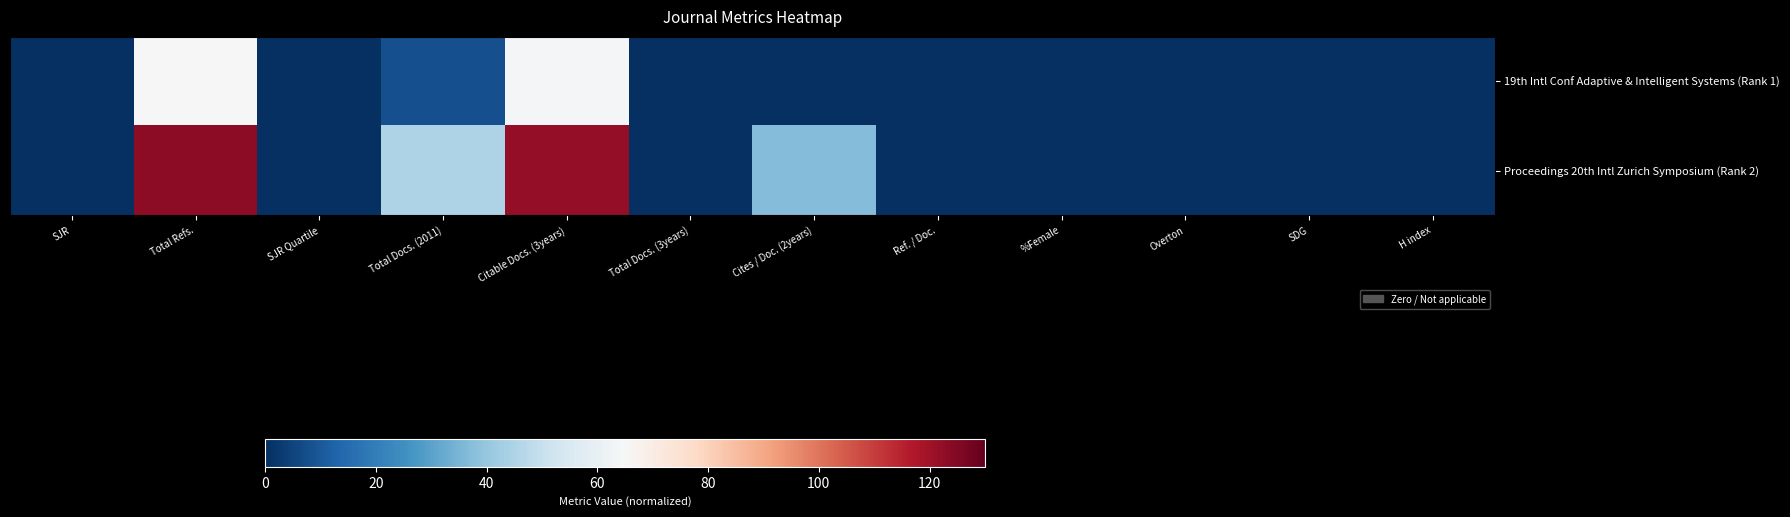

At which category is the sum across all series the highest?

Total Refs.